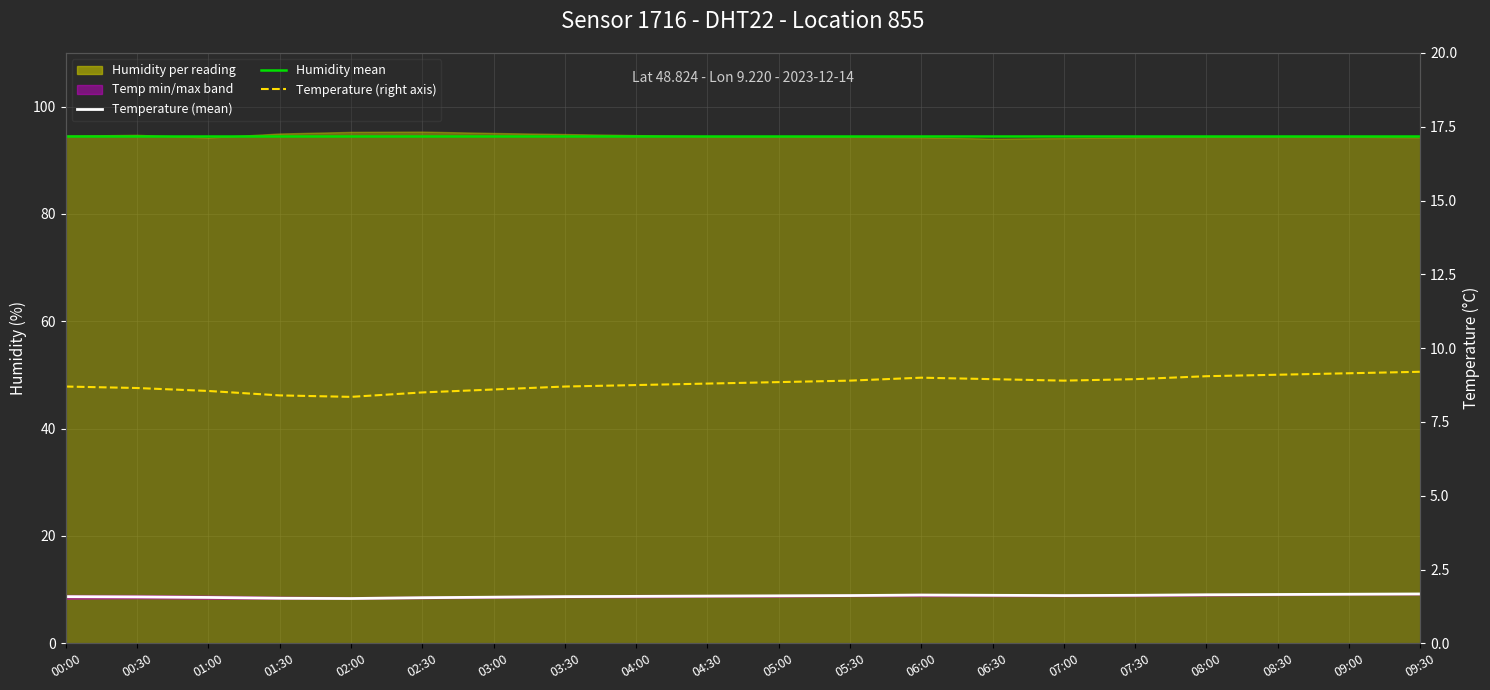

Reading left to right, extract all data points from this chart.

temperature: 00:00=8.7	00:30=8.7	01:00=8.6	01:30=8.4	02:00=8.3	02:30=8.5	03:00=8.6	03:30=8.7	04:00=8.8	04:30=8.8	05:00=8.8	05:30=8.9	06:00=9.0	06:30=8.9	07:00=8.9	07:30=8.9	08:00=9.1	08:30=9.1	09:00=9.2	09:30=9.2
humidity_mean: 00:00=94.6	00:30=94.6	01:00=94.6	01:30=94.6	02:00=94.6	02:30=94.6	03:00=94.6	03:30=94.6	04:00=94.6	04:30=94.6	05:00=94.6	05:30=94.6	06:00=94.6	06:30=94.6	07:00=94.6	07:30=94.6	08:00=94.6	08:30=94.6	09:00=94.6	09:30=94.6
temperature_right: 00:00=8.7	00:30=8.7	01:00=8.6	01:30=8.4	02:00=8.3	02:30=8.5	03:00=8.6	03:30=8.7	04:00=8.8	04:30=8.8	05:00=8.8	05:30=8.9	06:00=9.0	06:30=8.9	07:00=8.9	07:30=8.9	08:00=9.1	08:30=9.1	09:00=9.2	09:30=9.2